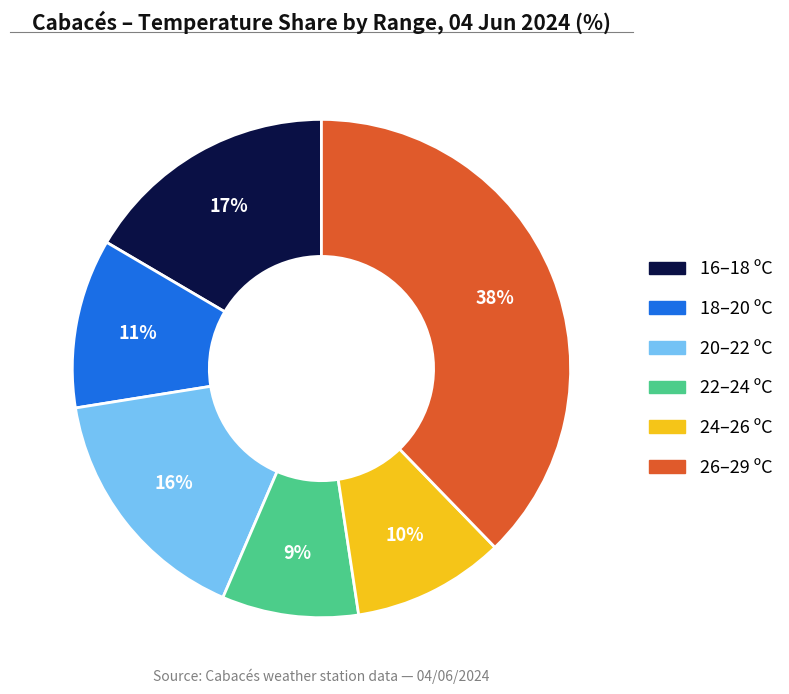

To the nearest percent, what is the difference between the largest and smallest slice percentages?

29%